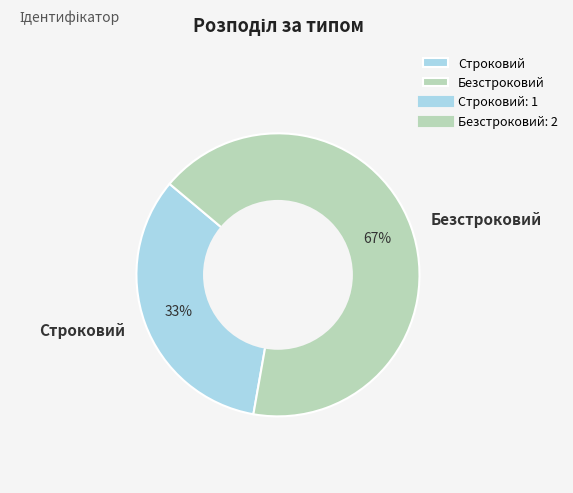

What is the smallest slice in the pie chart?

Строковий